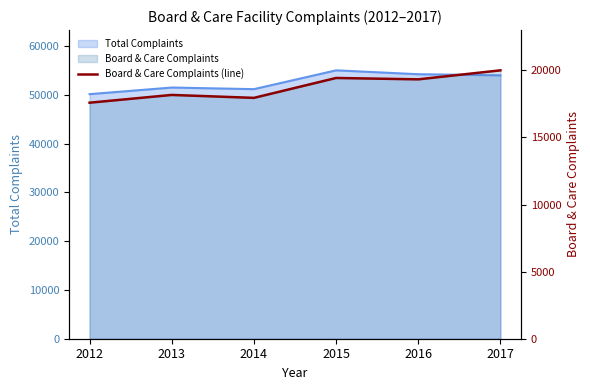

Does the chart display data point markers on the line(s)?

No